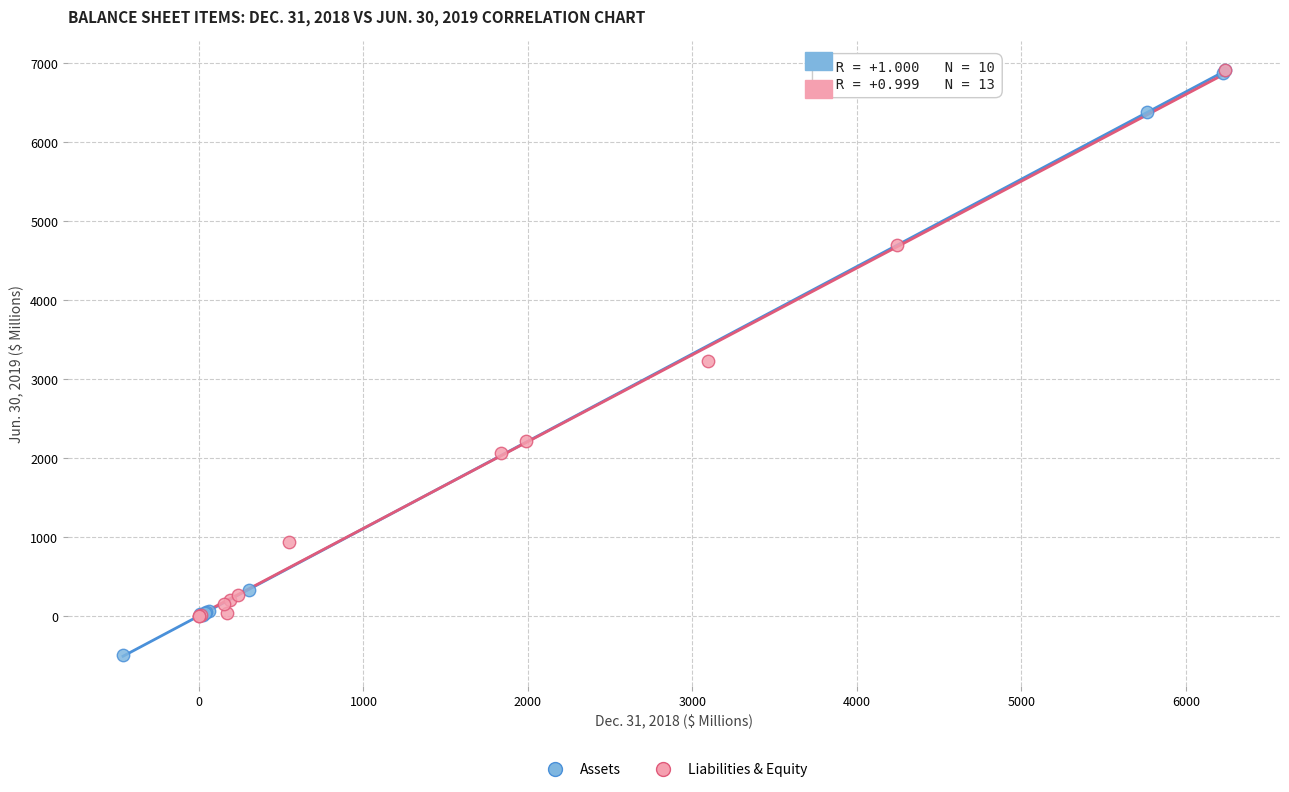

Which series has the widest spread of Y values?

Assets